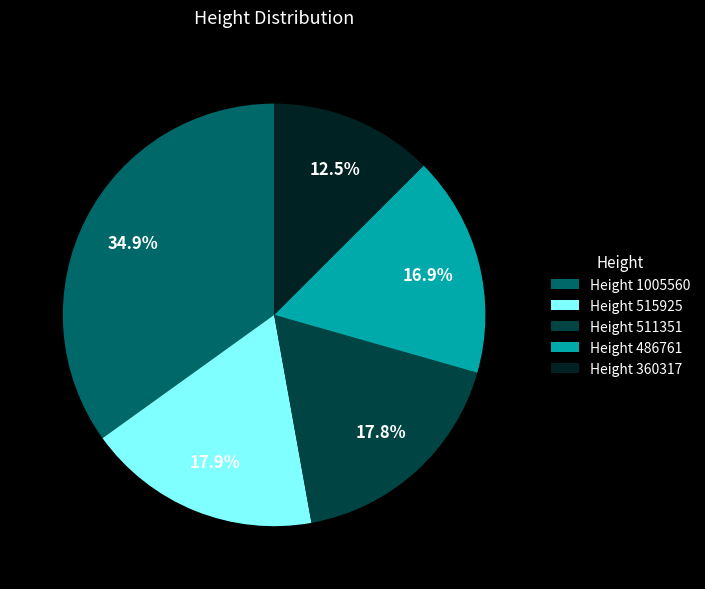

What is the largest slice in the pie chart?

Height 1005560